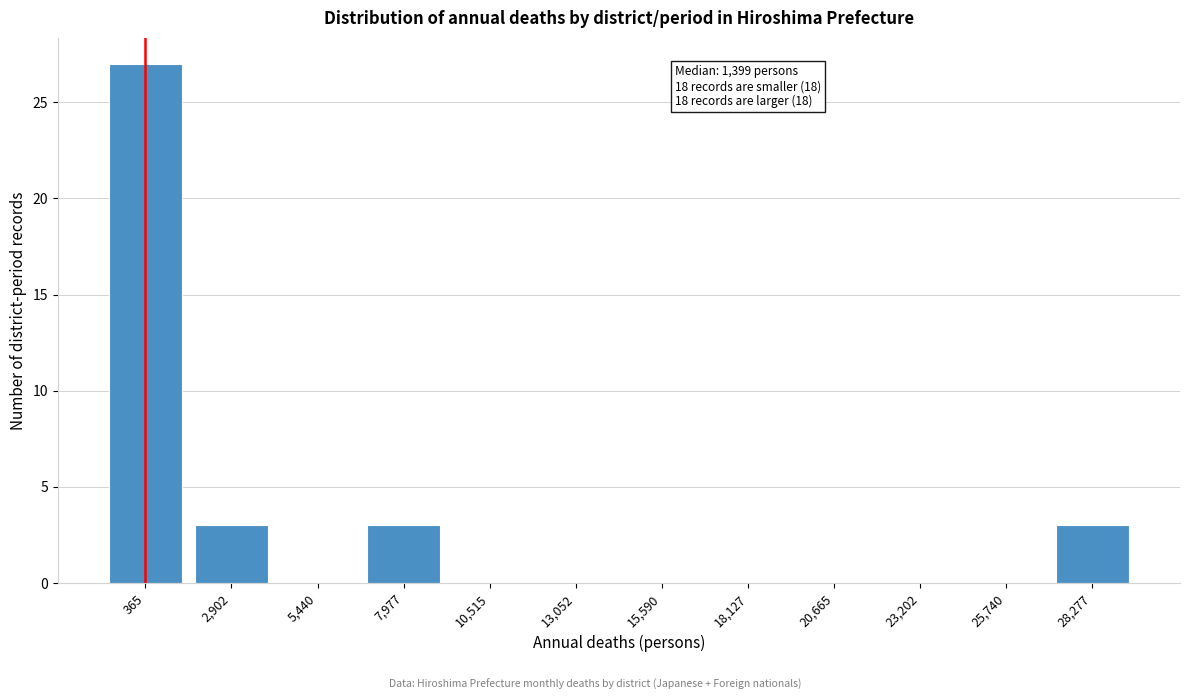

Reading left to right, transcribe all the data shown in this chart.

365=27	2,902=3	5,440=0	7,977=3	10,515=0	13,052=0	15,590=0	18,127=0	20,665=0	23,202=0	25,740=0	28,277=3